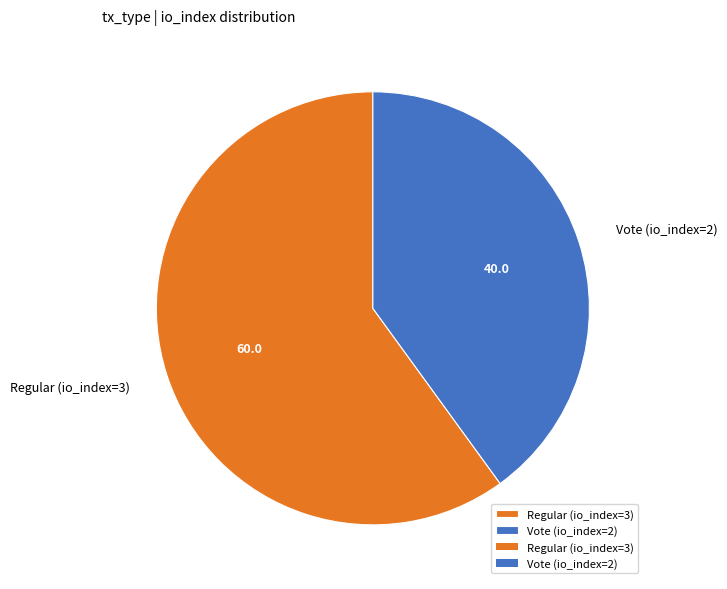

Rank the categories by value from lowest to highest.

Vote (io_index=2), Regular (io_index=3)